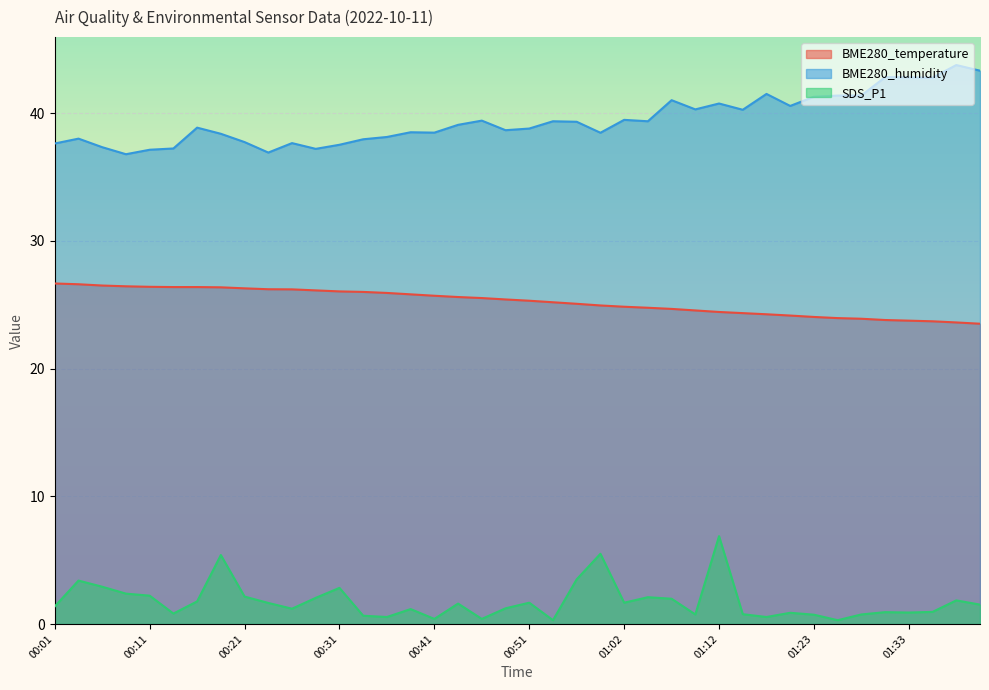

Which category has the highest value in the SDS_P1 series?

01:12